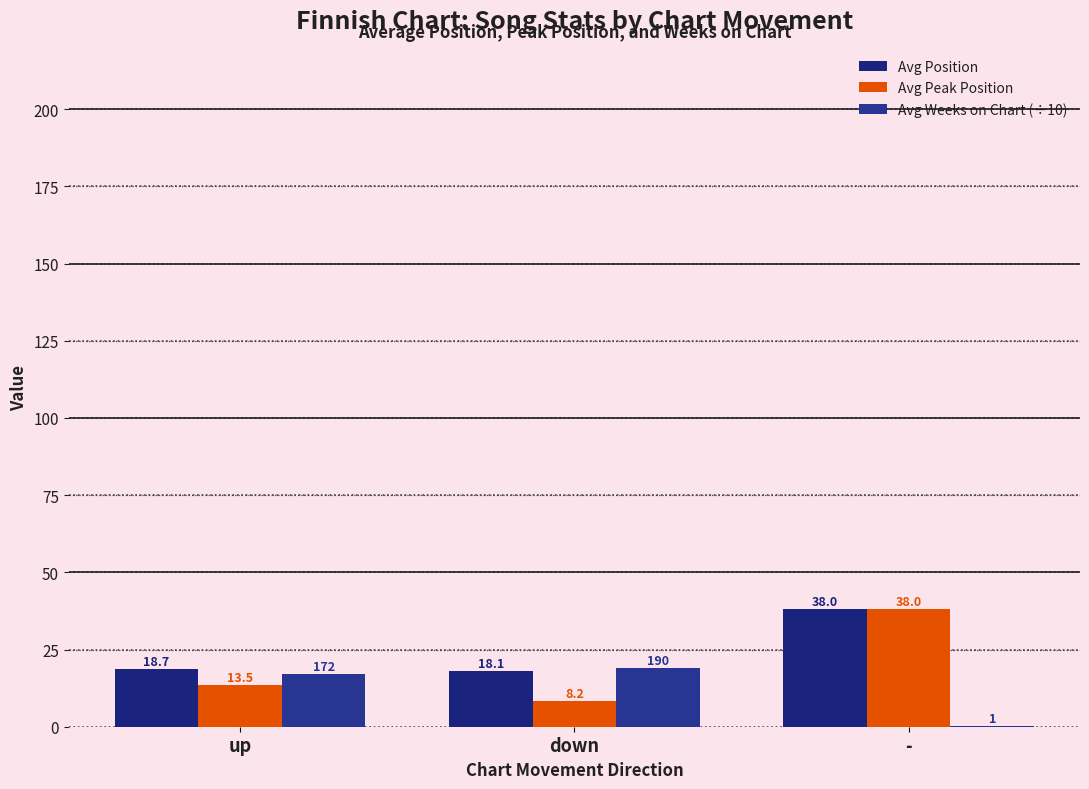

Which series has the largest total across all categories?

Avg Position